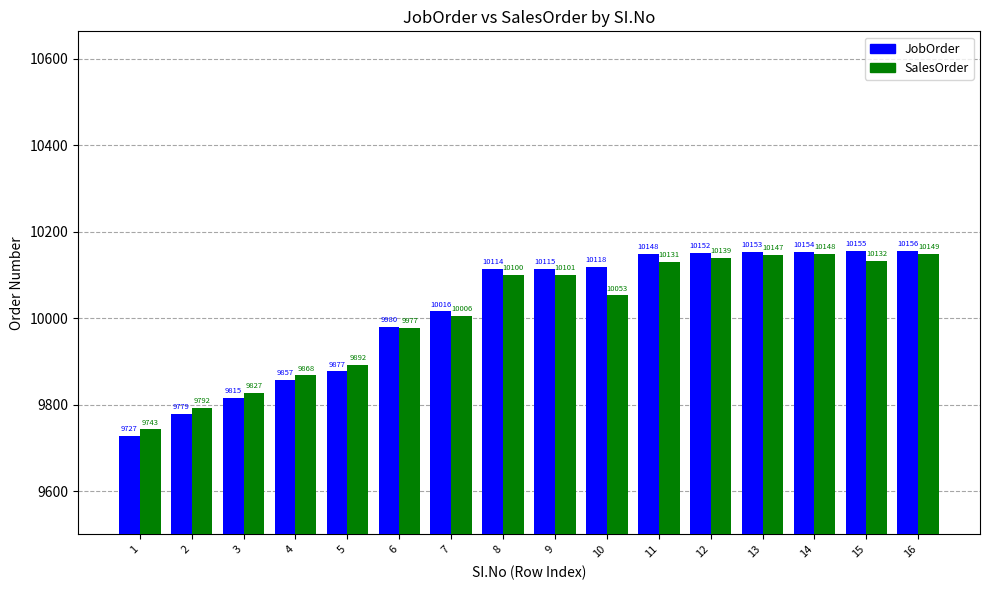

What is the lowest value of the SalesOrder series?

9743